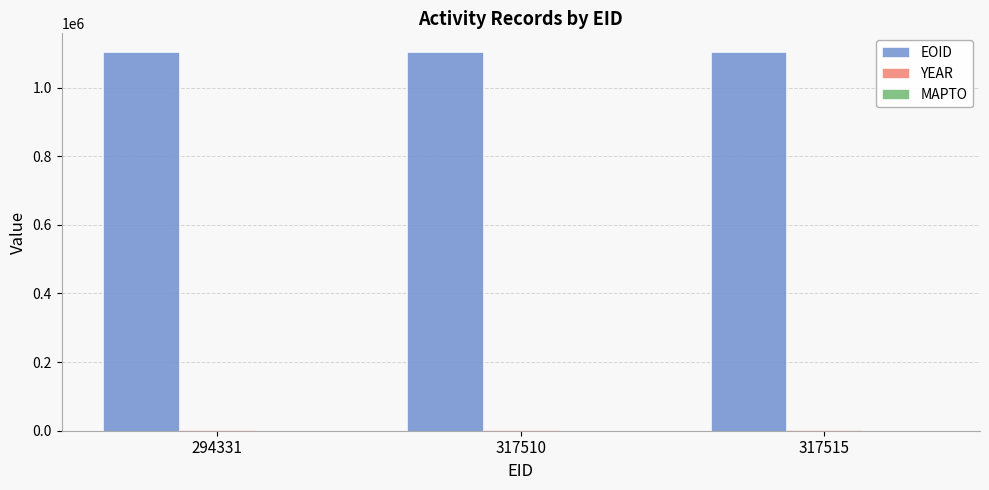

Which series has the largest total across all categories?

EOID